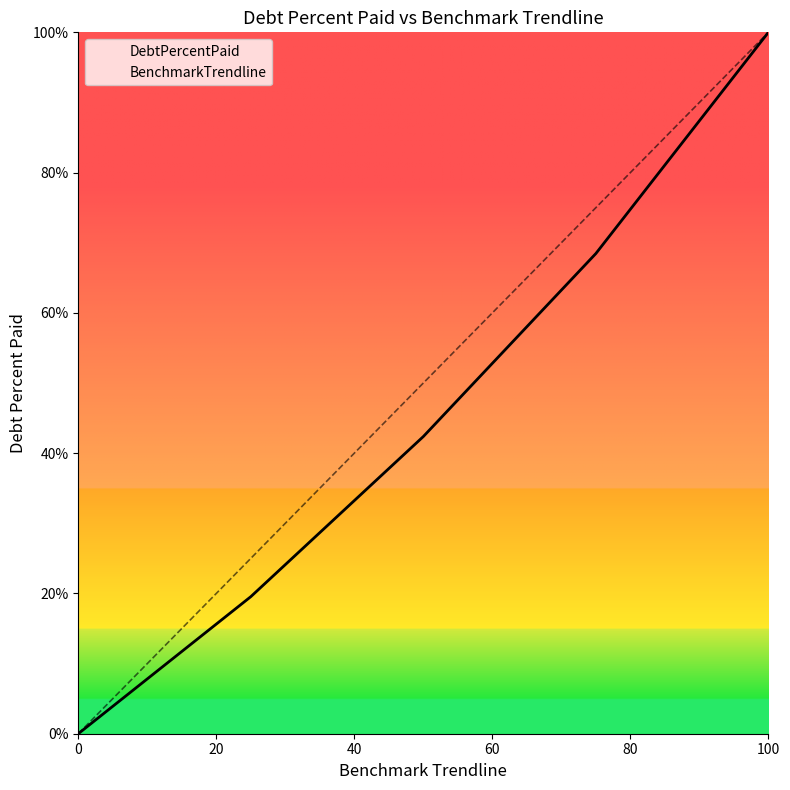

The value of DebtPercentPaid at 0 is 34.0. True or false?

False